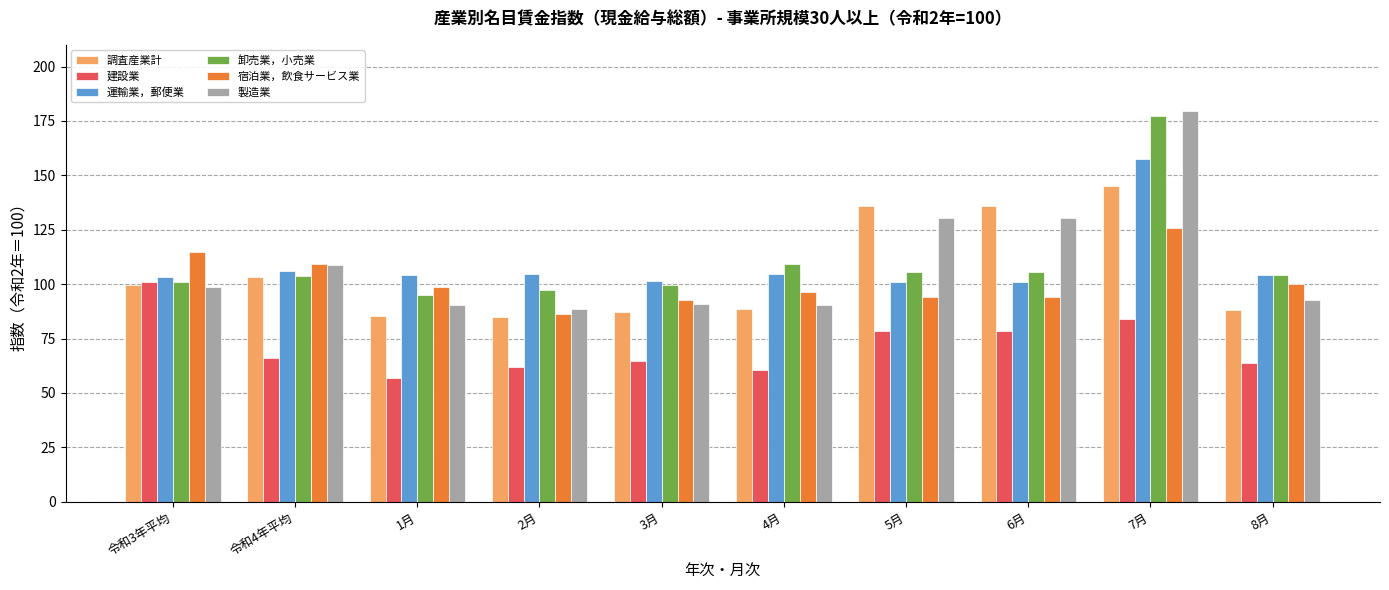

Read the 製造業 value at 2月.

88.4